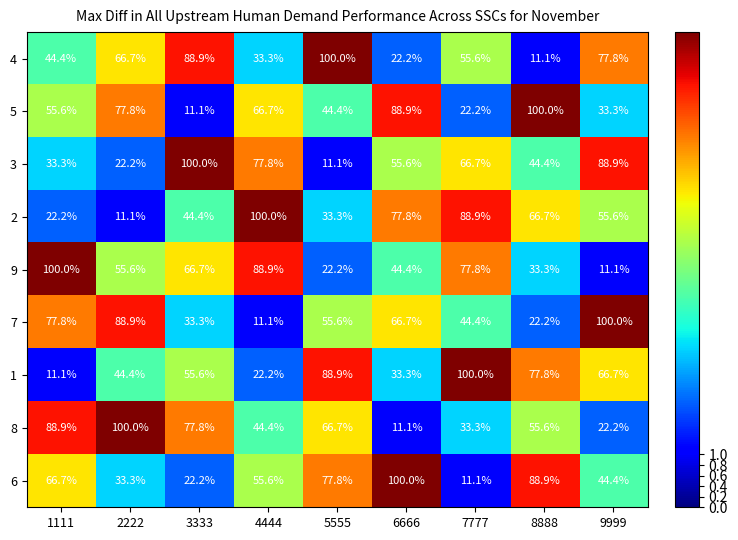

What is the smallest value displayed?

11.1